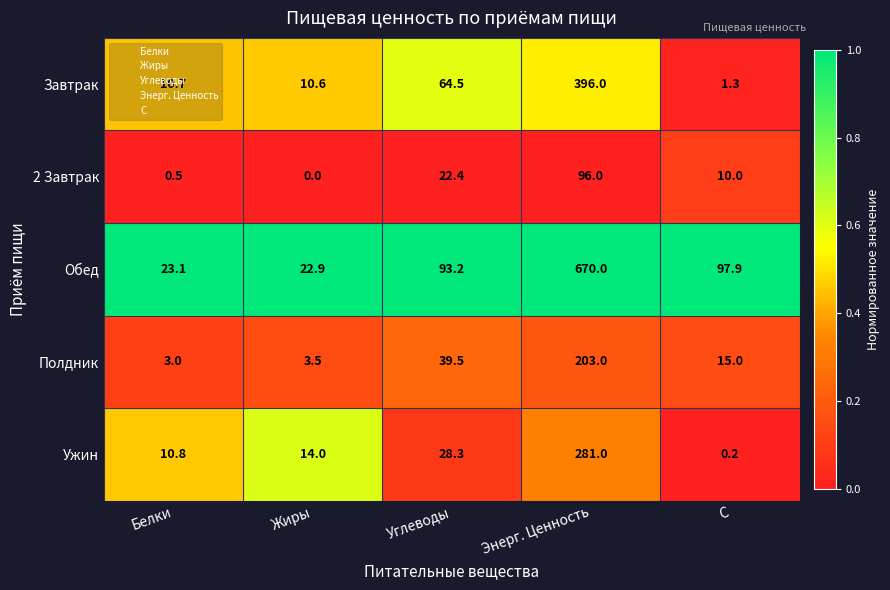

What is the maximum value shown in the chart?

670.0